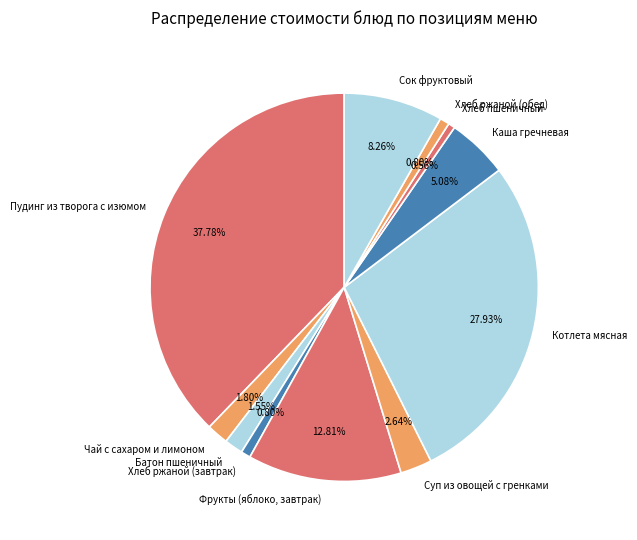

Does Сок фруктовый account for over 50% of the chart?

No